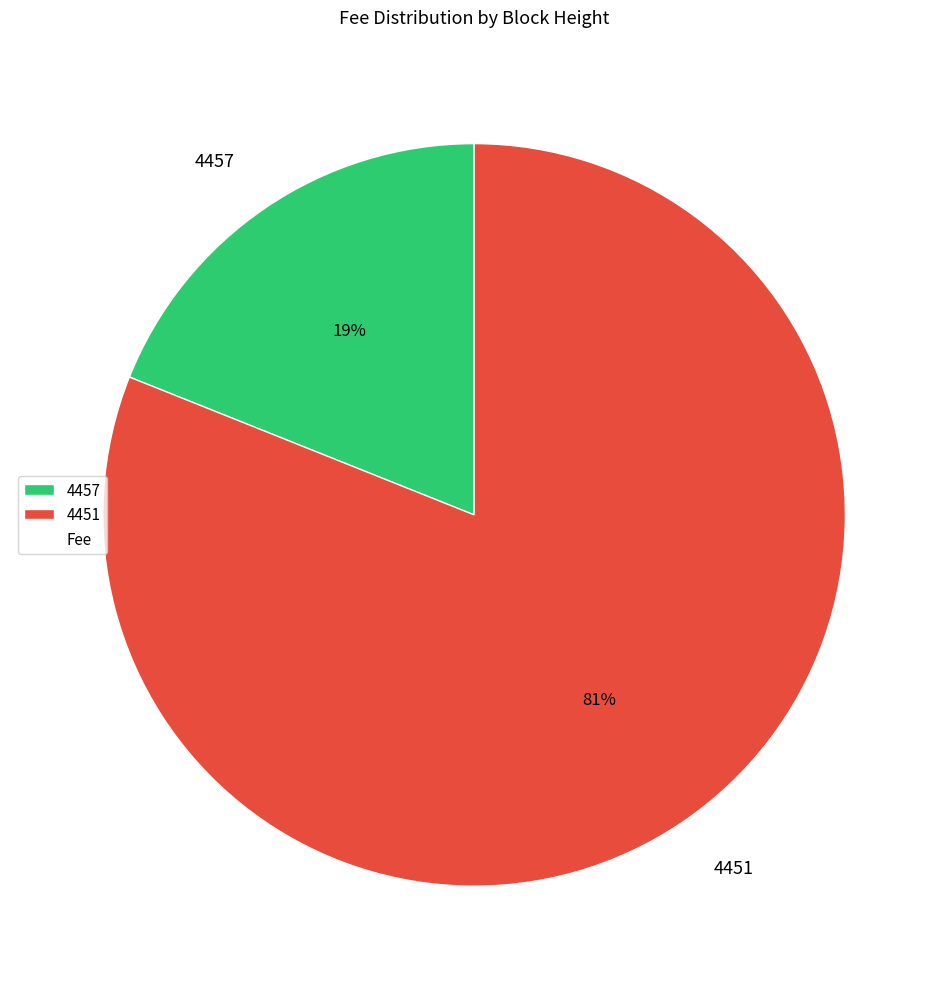

How many slices are in this pie chart?

2